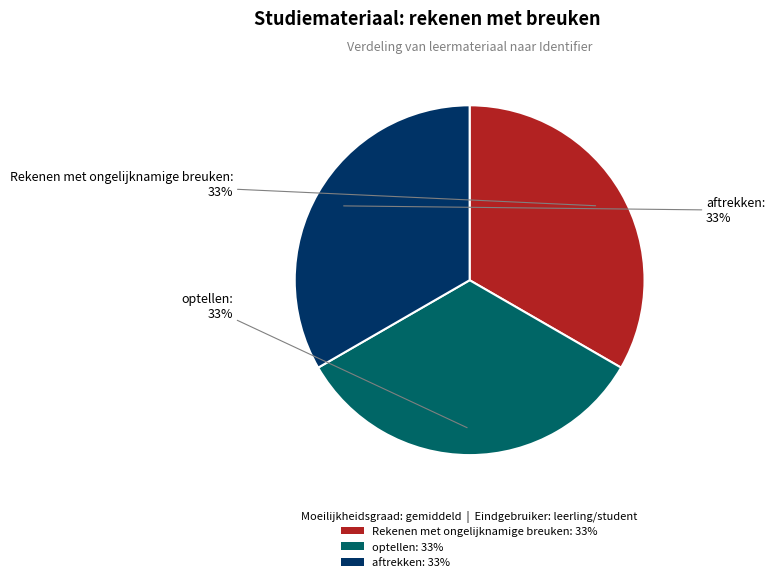

Combined, do Rekenen met ongelijknamige breuken and aftrekken account for over 50%?

Yes